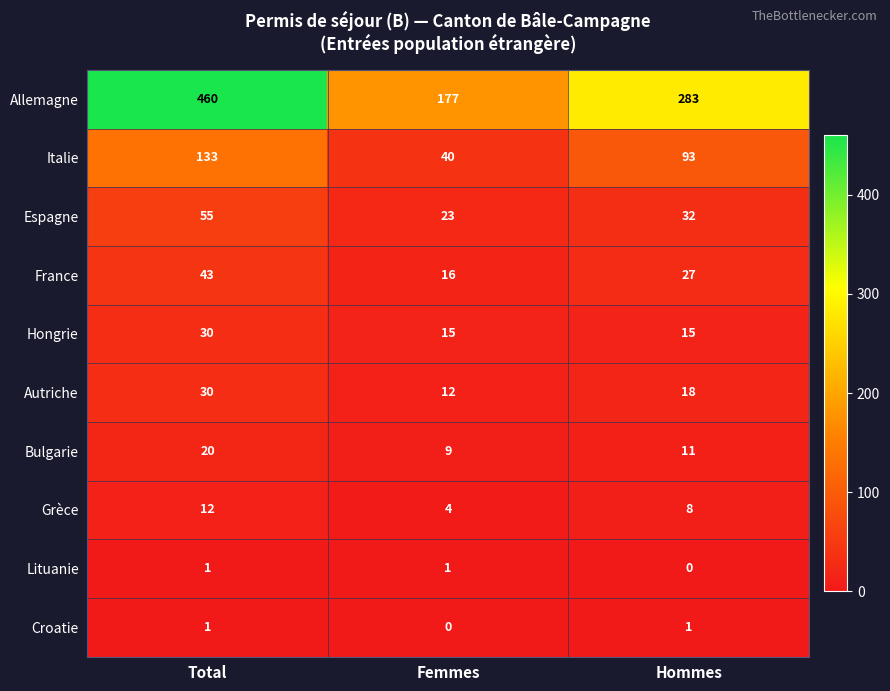

The Bulgarie series shows 9 at Femmes. True or false?

True